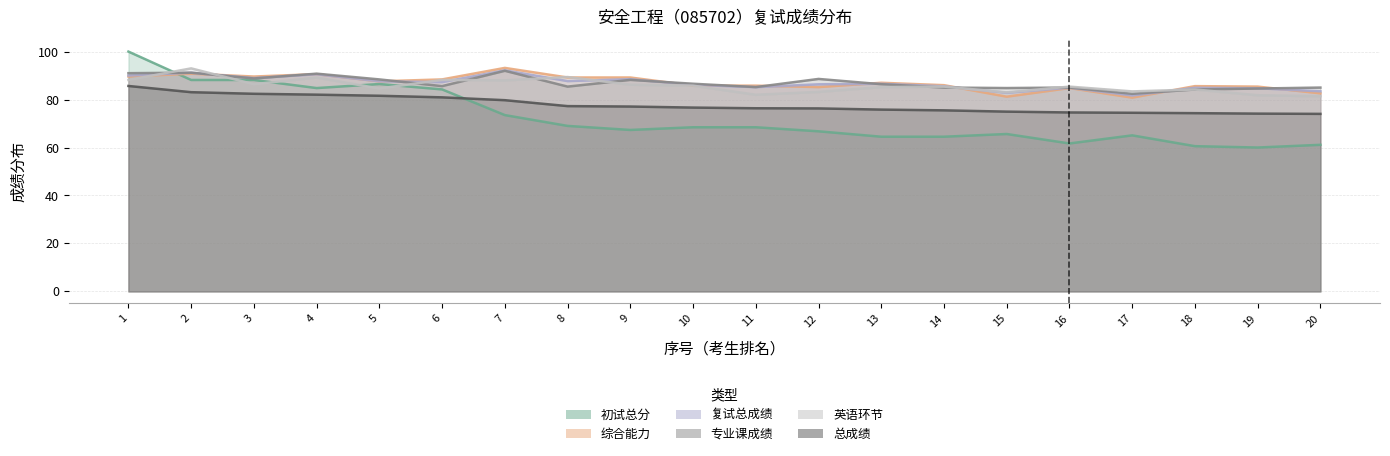

The value of 总成绩 at 11 is 19.3. True or false?

False